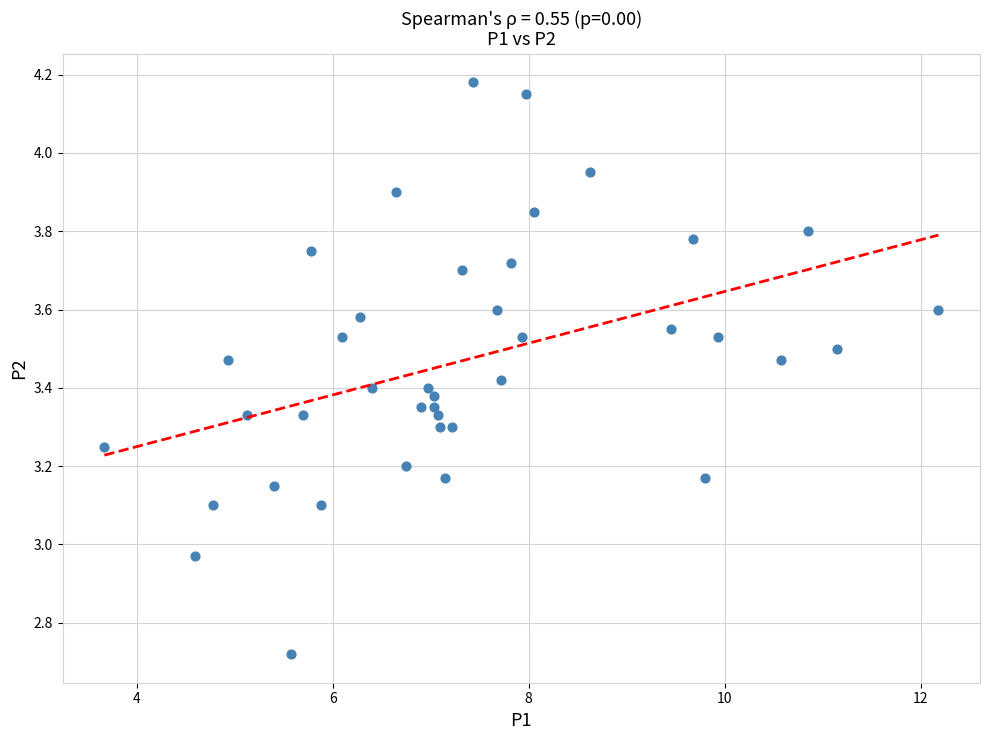

What is the range of X values (max minus min)?

8.5